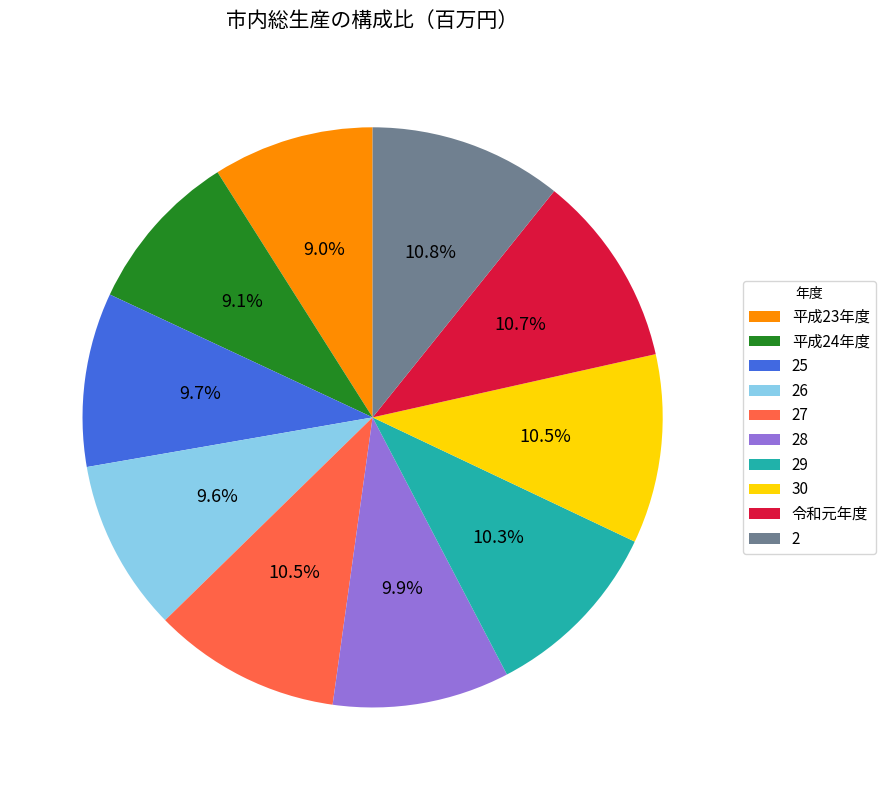

To the nearest percent, what is the combined percentage of 27 and 平成24年度?

20%